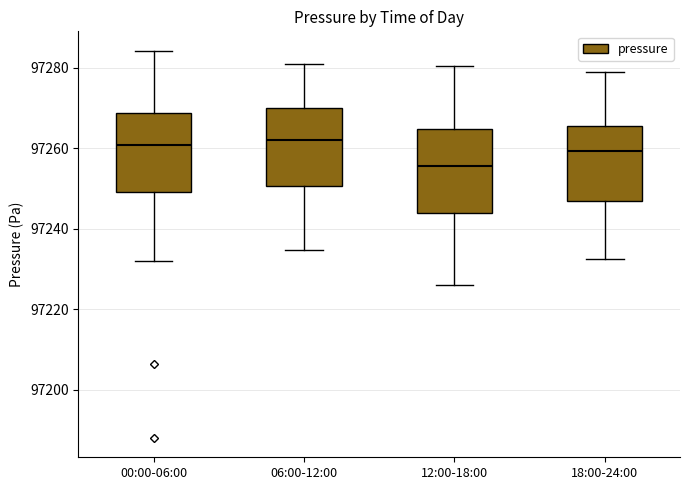

Which box's median line is the lowest?

12:00-18:00